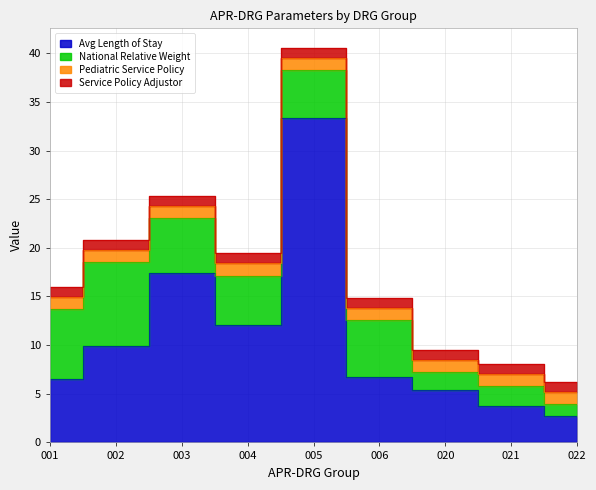

At how many categories does at least one series exceed 15?

2